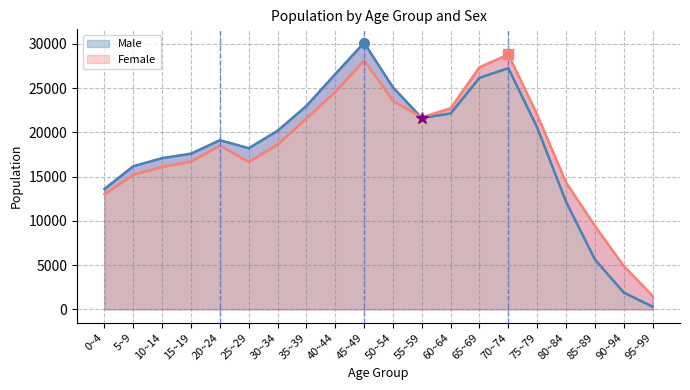

What position from the left is 55~59?

12